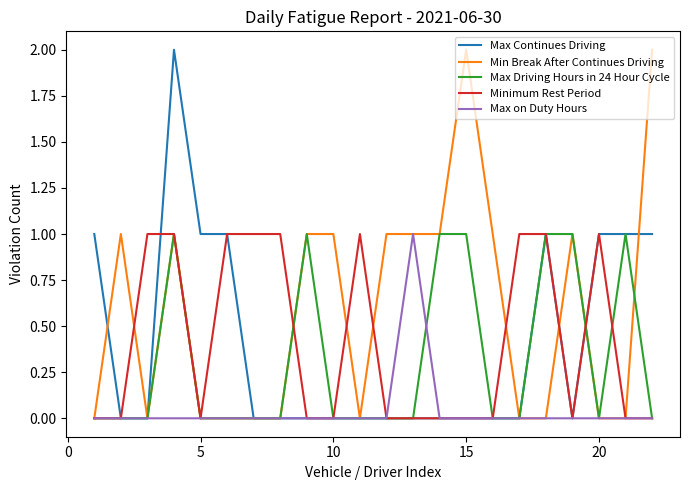

Which series has the largest total across all categories?

Min Break After Continues Driving